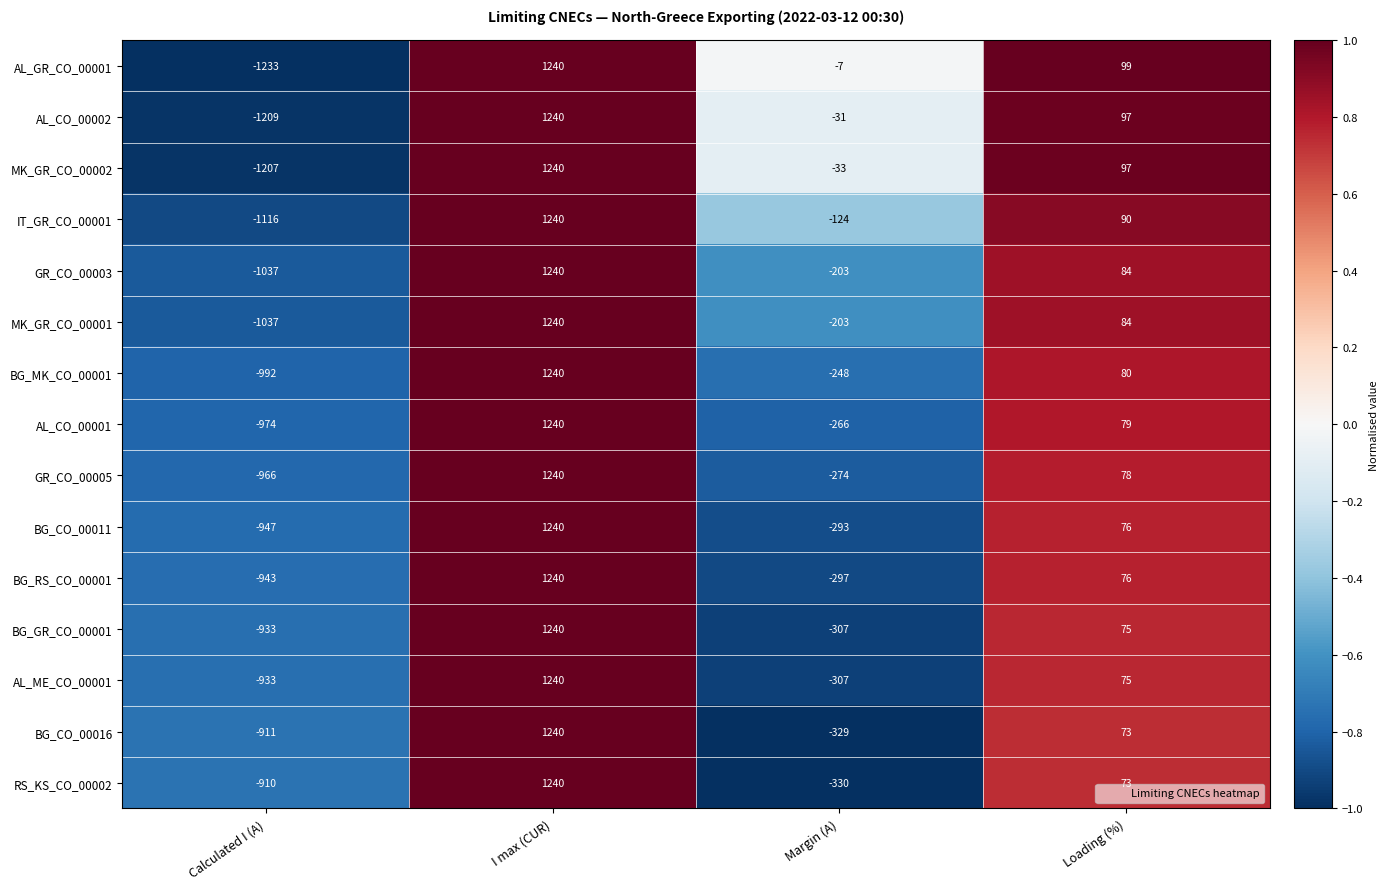

Count the BG_CO_00011 values in the range -293 to 1240.

3